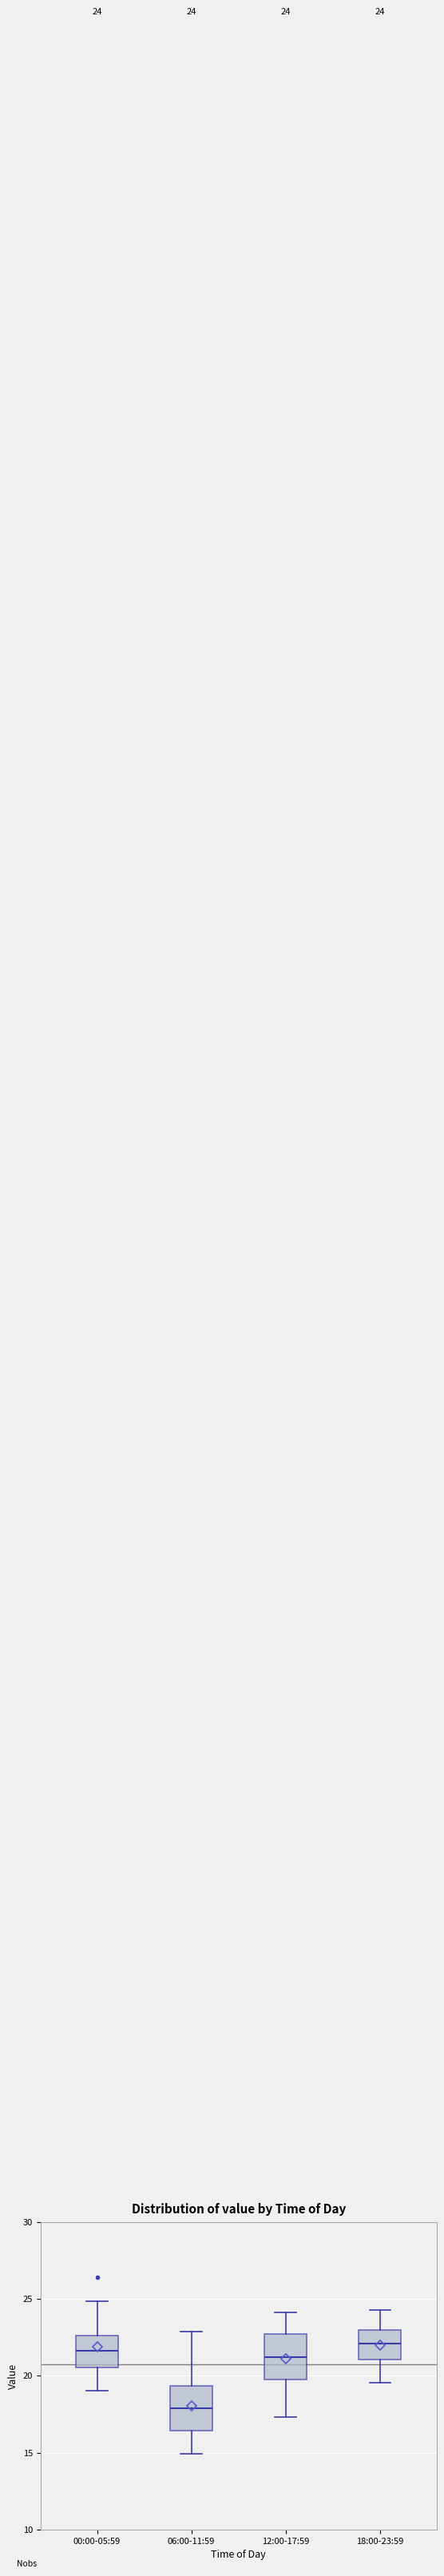

Which box has the lowest median line?

06:00-11:59